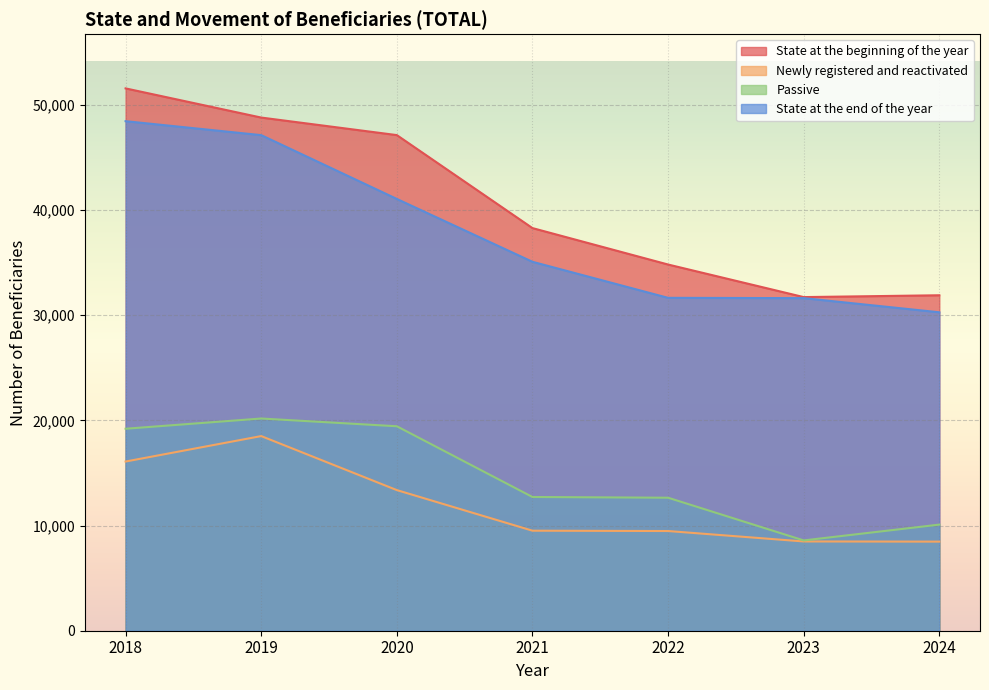

True or false: Newly registered and reactivated and State at the beginning of the year cross at least once.

False